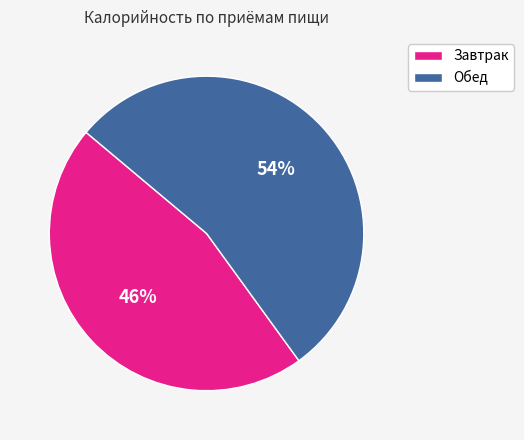

Does any single category account for the majority?

Yes